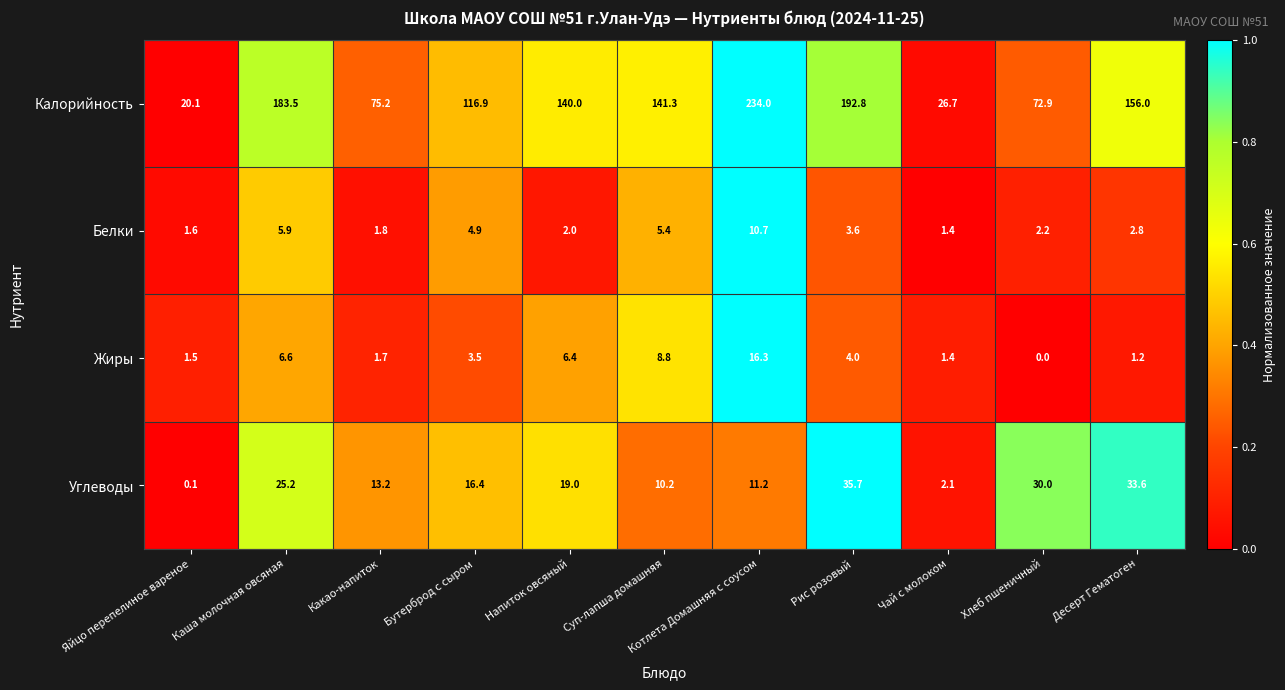

The value of Белки at Суп-лапша домашняя is 5.4. True or false?

True